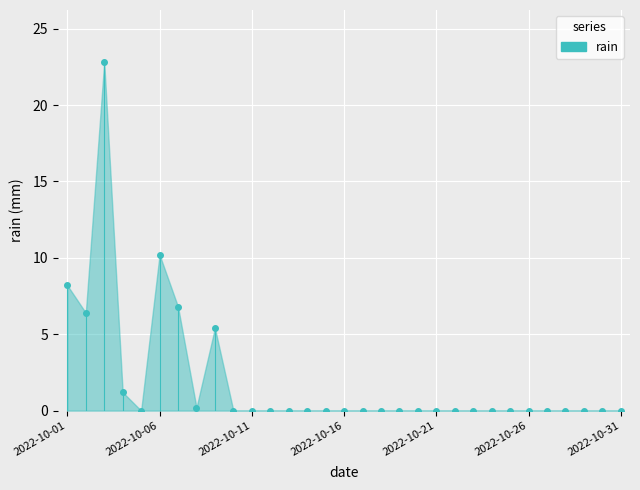

What is the maximum value shown in the chart?

22.8